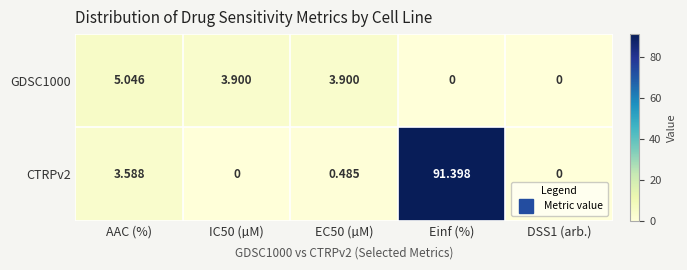

Is the value of CTRPv2 at Einf (%) greater than the value of GDSC1000 at IC50 (µM)?

Yes